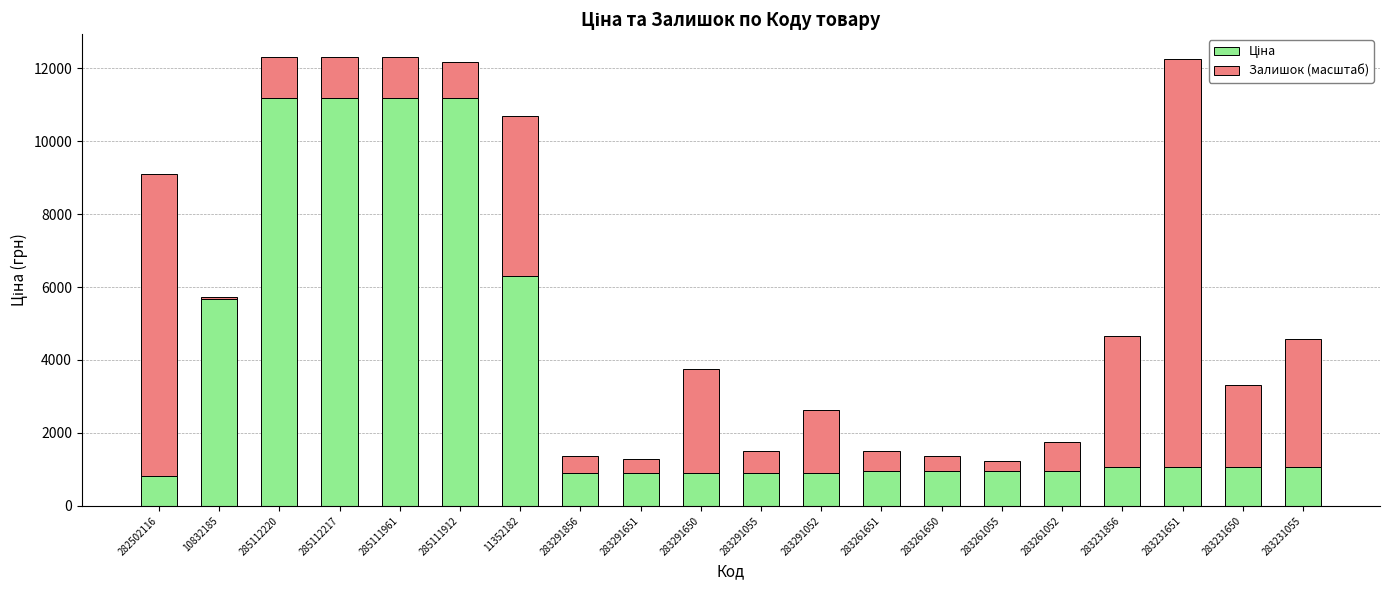

What is the total value across all series at 283231055?

4578.5